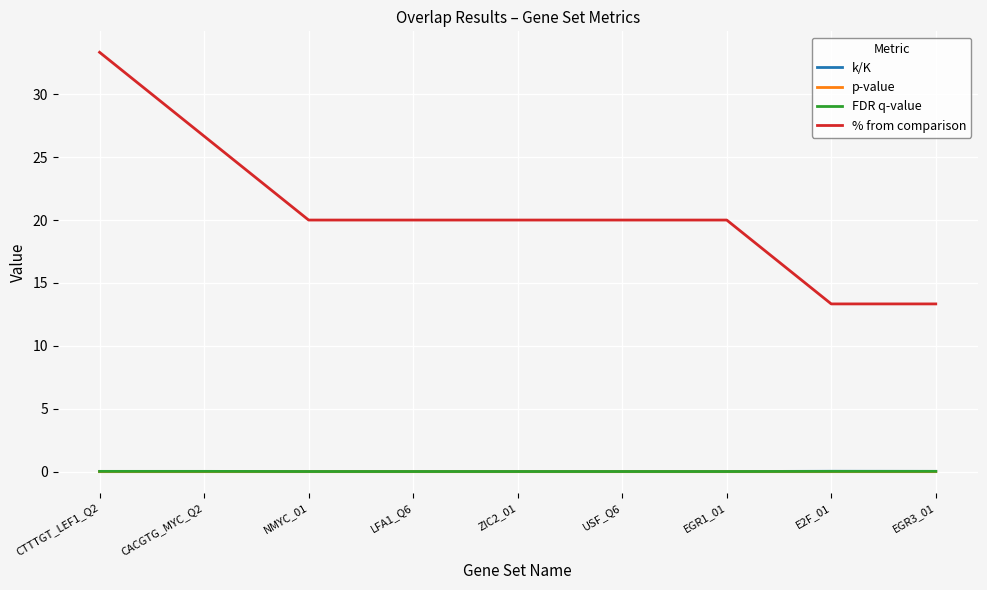

Which series has the widest spread of values?

% from comparison